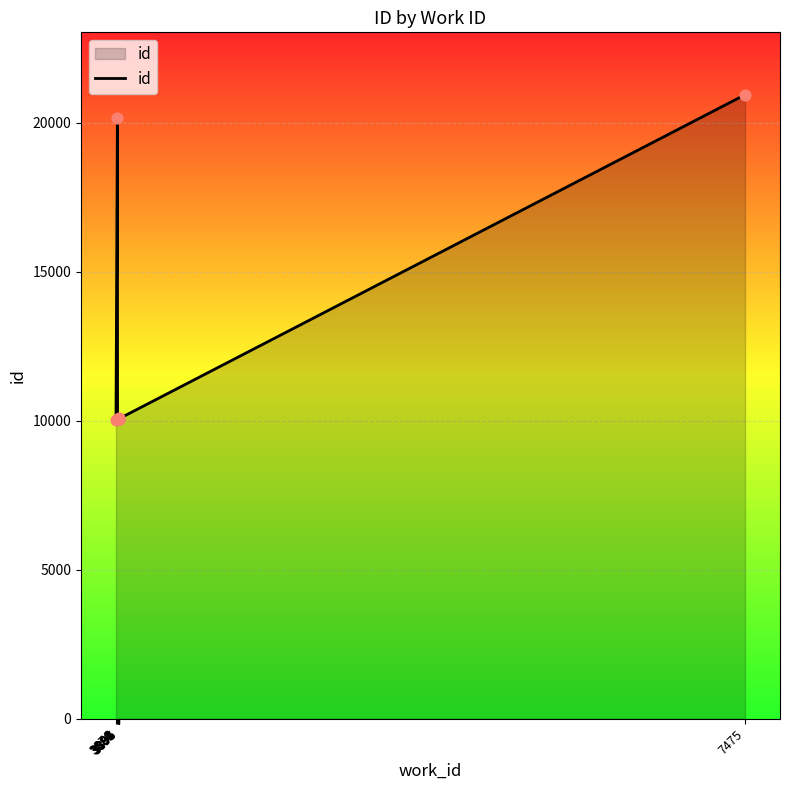

What is the change in value from 3895 to 7475?

+10870